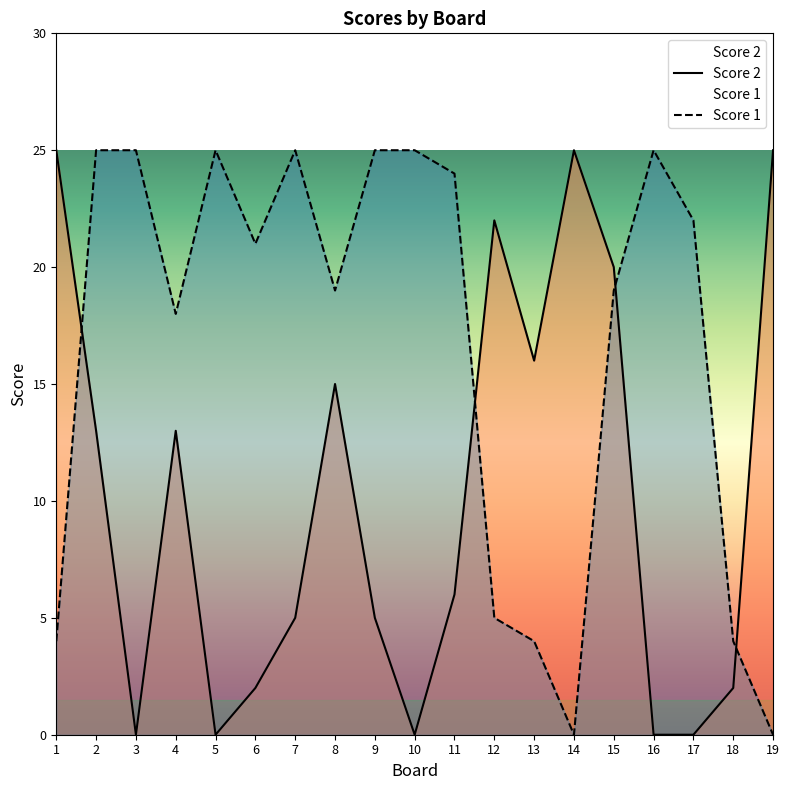

Rank the categories by Score 1 value from highest to lowest.

2, 3, 5, 7, 9, 10, 16, 11, 17, 6, 8, 15, 4, 12, 1, 13, 18, 14, 19